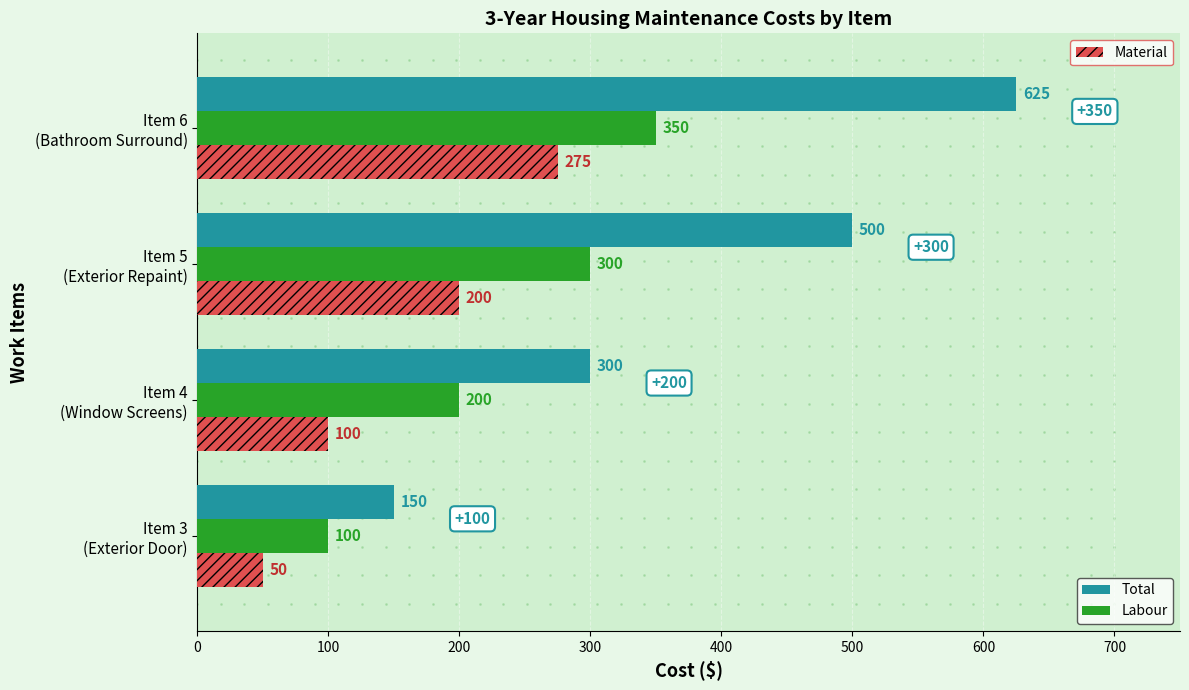

What is the maximum value shown in the chart?

625